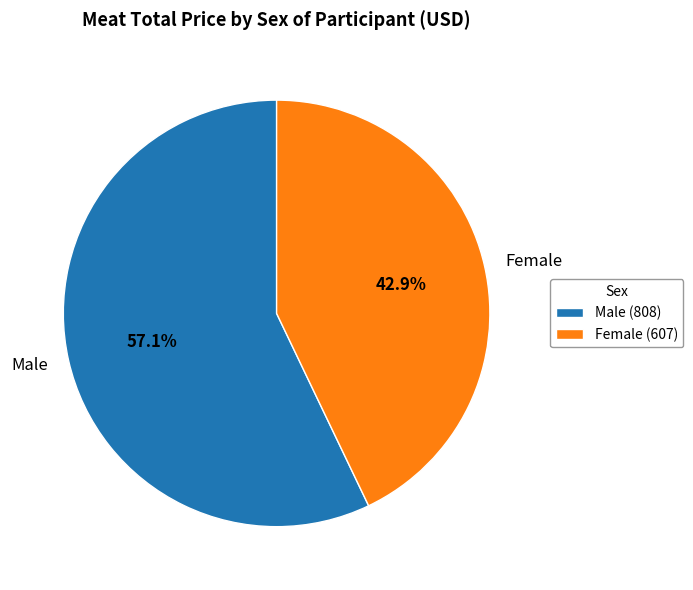

Is the sum of Male and Female greater than half?

Yes